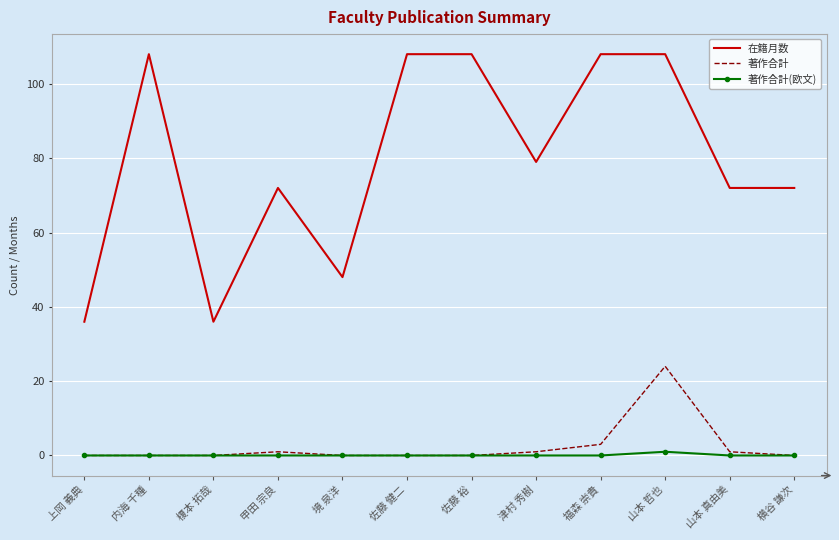

What is the average value of the 在籍月数 series?

80